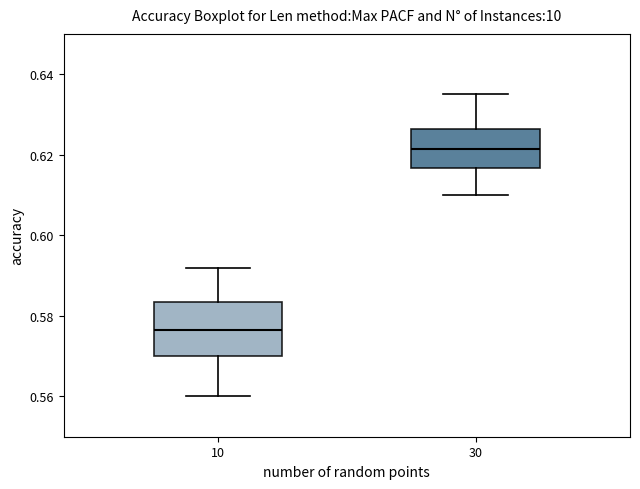

Reading left to right, transcribe this box plot: for each box, give where its median line is, the range the box spans, and where its two whiskers end, as read against the y-axis. The values are not printed on the chart, so give them approximately, as read against the axis.

10: median 0.576, box 0.570 to 0.584, whiskers 0.560 to 0.592
30: median 0.622, box 0.616 to 0.626, whiskers 0.610 to 0.636